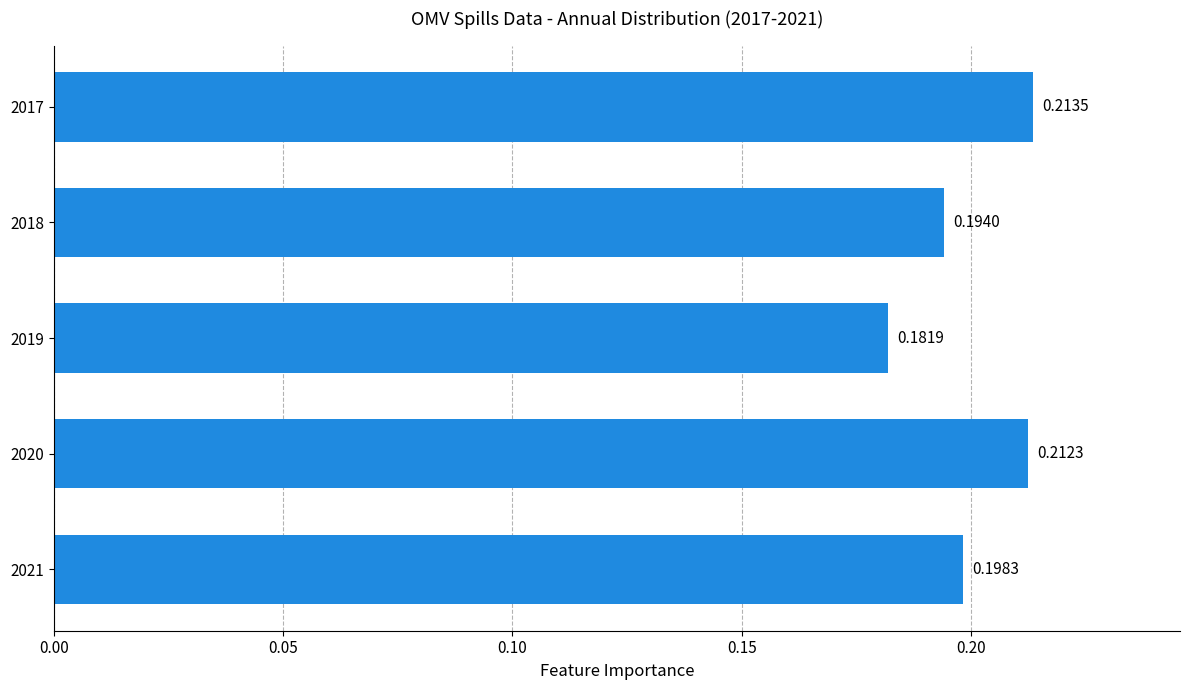

How many bars are there in total?

5